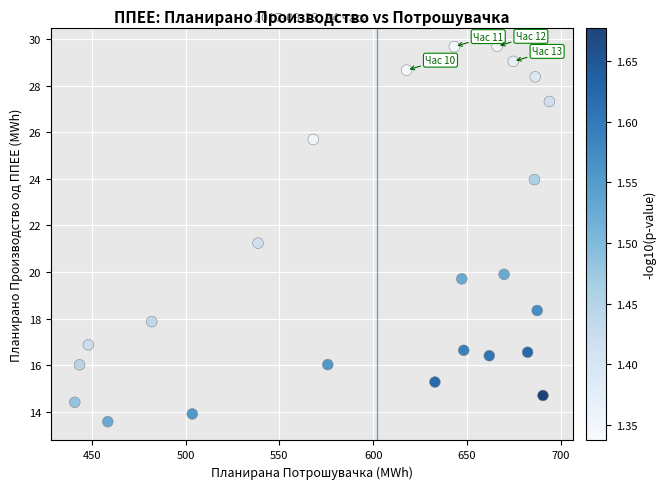

What is the range of Y values (max minus min)?

16.1